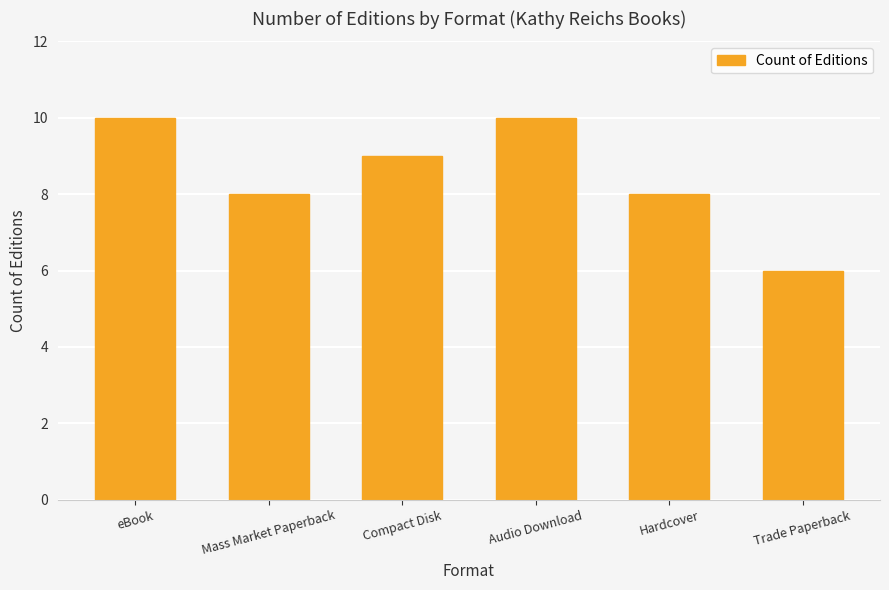

Reading left to right, transcribe all the data shown in this chart.

eBook=10	Mass Market Paperback=8	Compact Disk=9	Audio Download=10	Hardcover=8	Trade Paperback=6